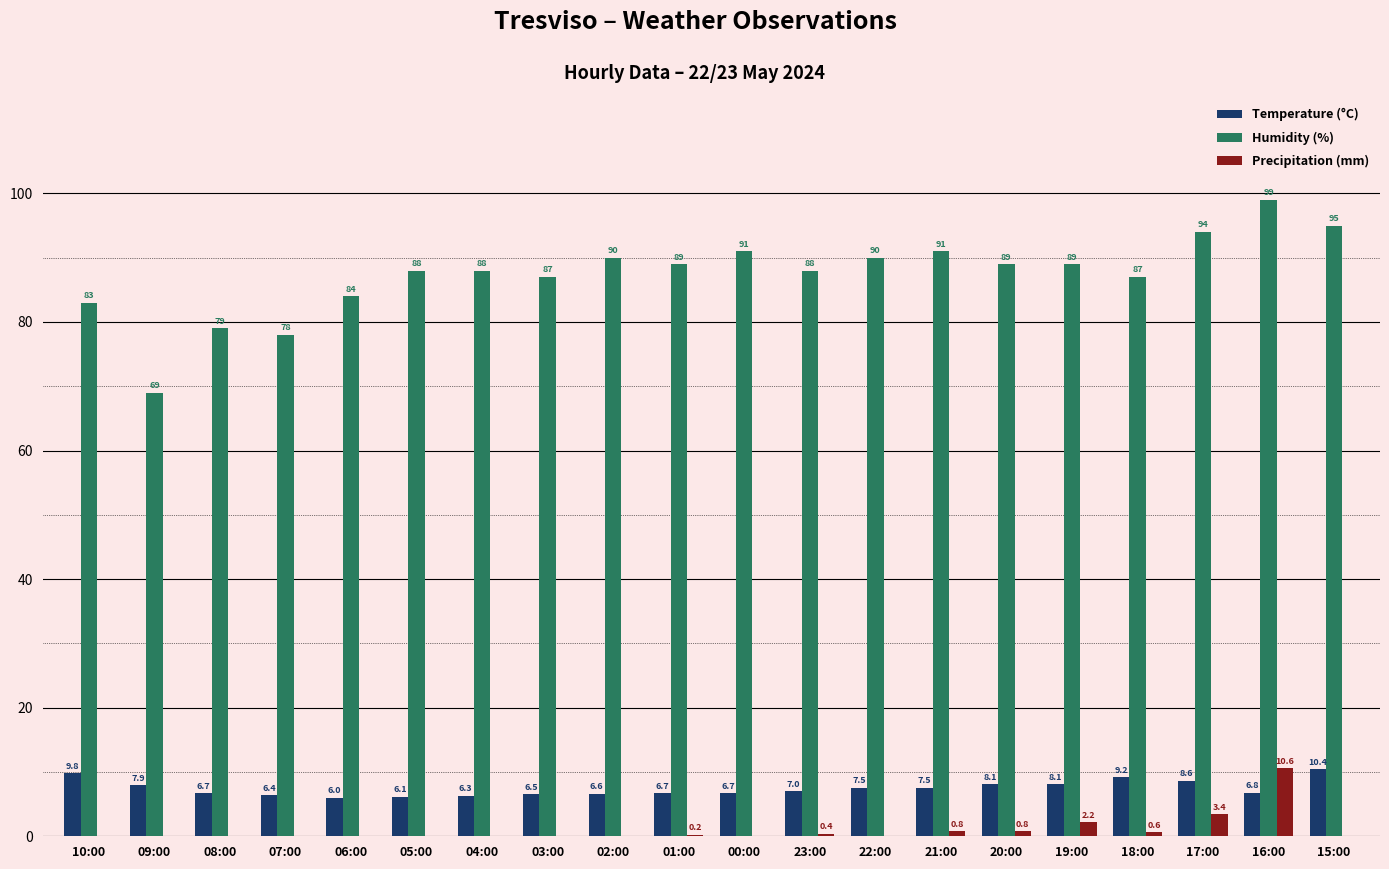

What is the average value of the Humidity (%) series?

87.4